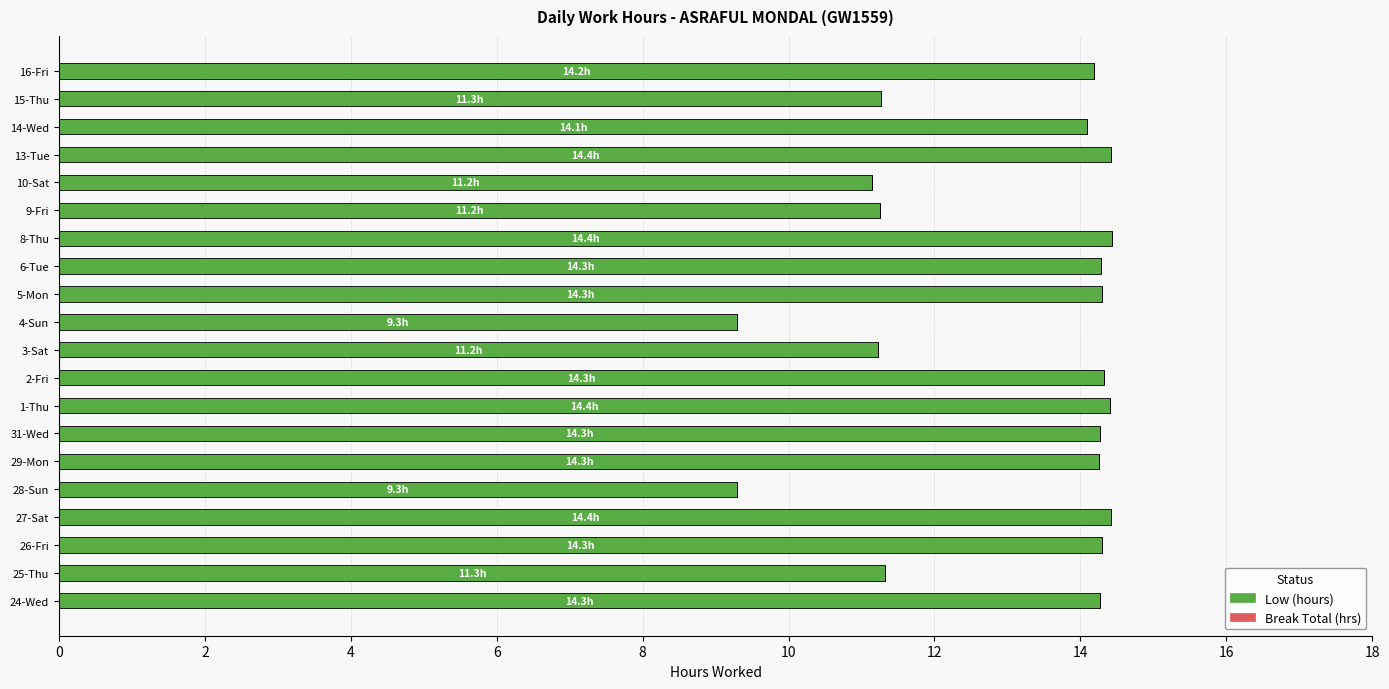

What is the difference between the second highest and minimum values?

5.1